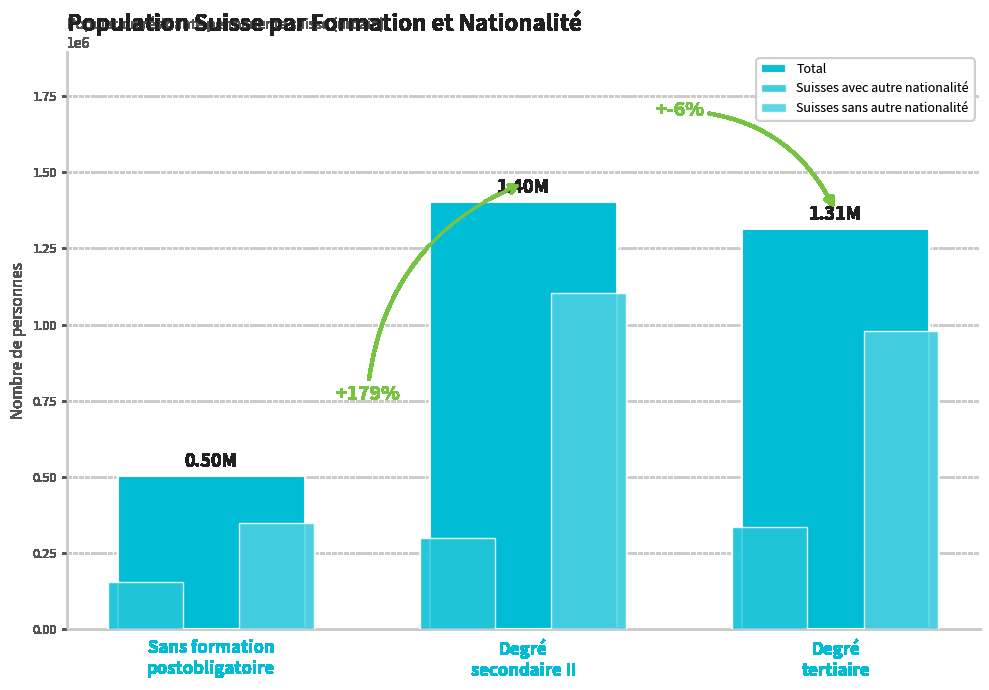

What position from the left is Degré
secondaire II?

2